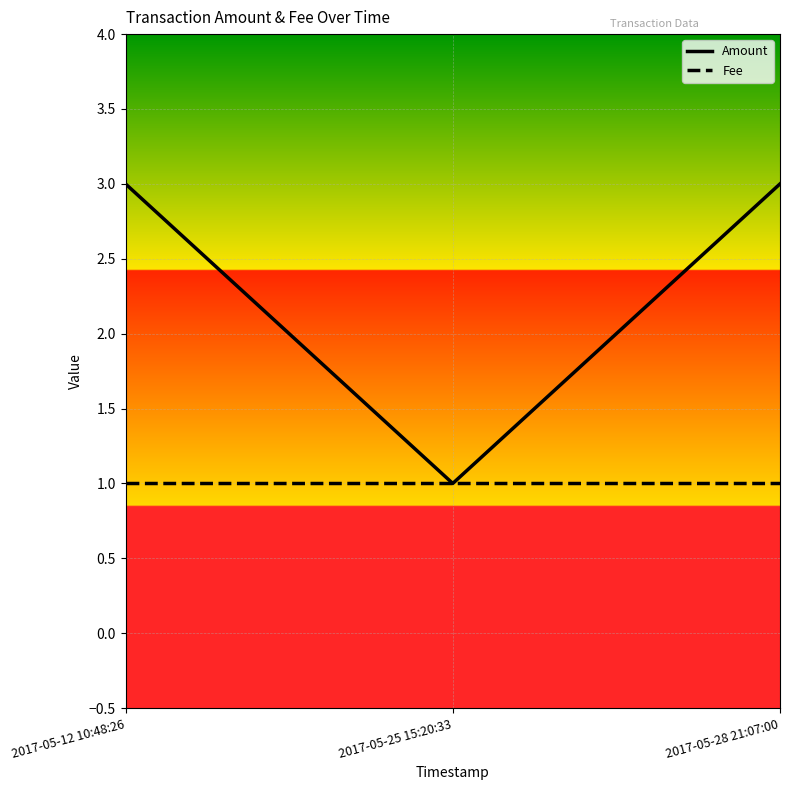

What is the minimum value for Amount?

1